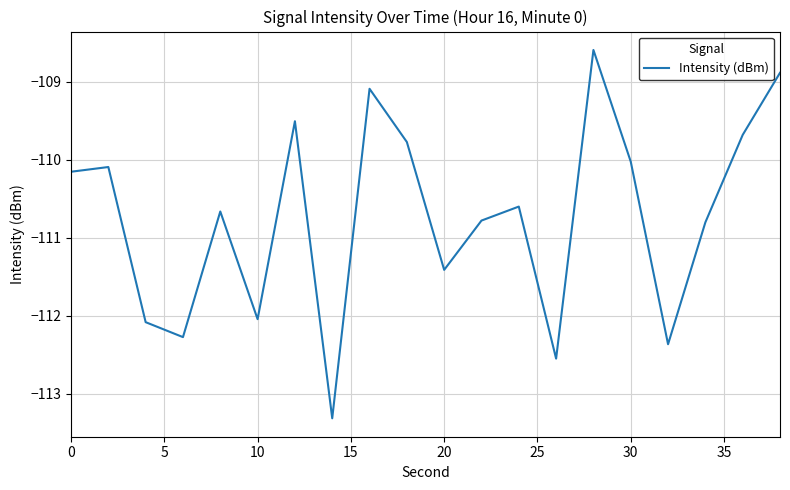

What is the average value?

-110.7